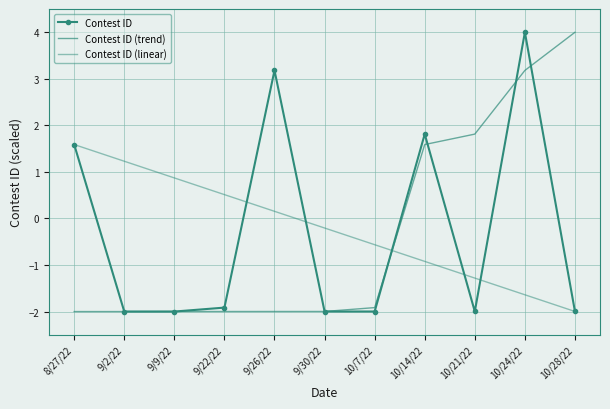

List the labels in order of Contest ID (linear) value, smallest first.

10/28/22, 10/24/22, 10/21/22, 10/14/22, 10/7/22, 9/30/22, 9/26/22, 9/22/22, 9/9/22, 9/2/22, 8/27/22